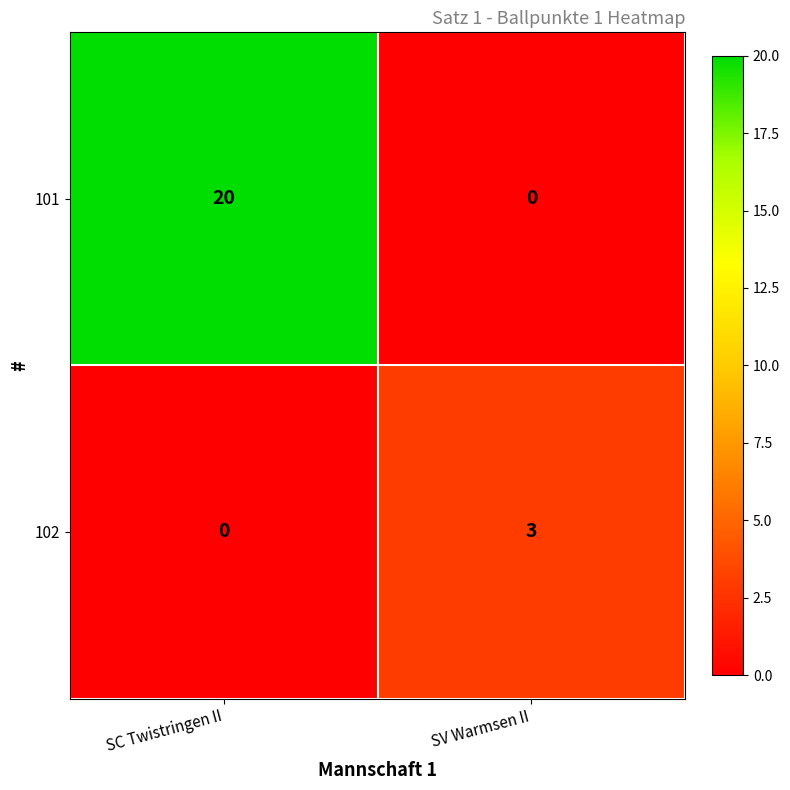

True or false: 101 has a value of 20 at SC Twistringen II.

True